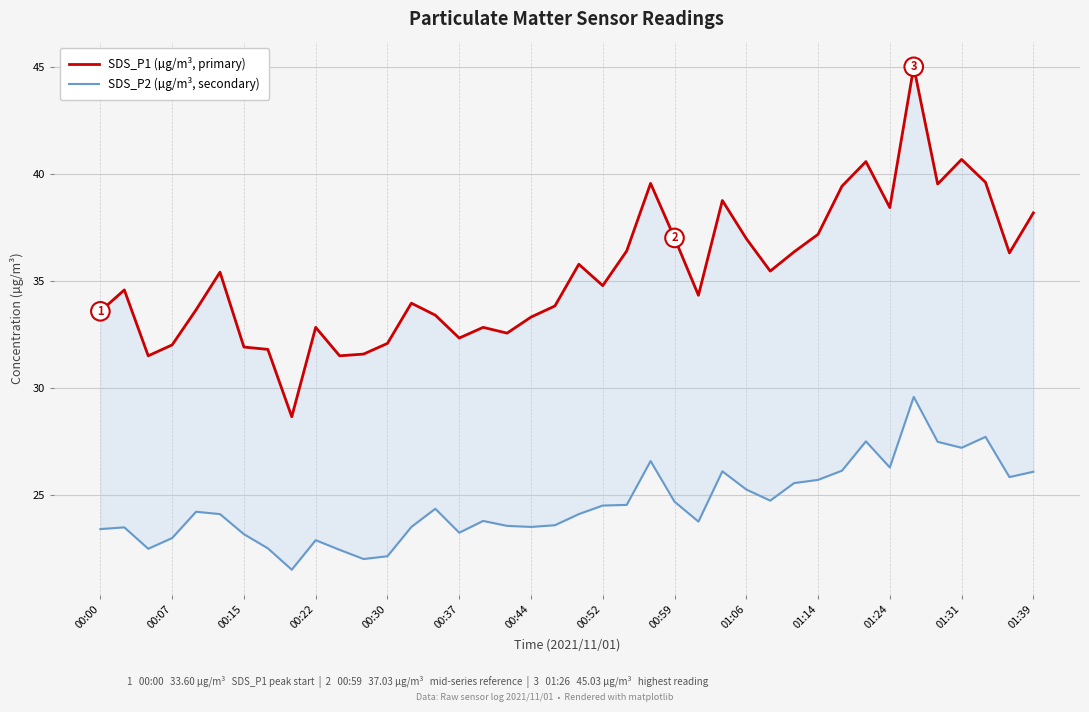

At 01:24, list the series in order from largest to smallest.

SDS_P1 (µg/m³, primary), SDS_P2 (µg/m³, secondary)